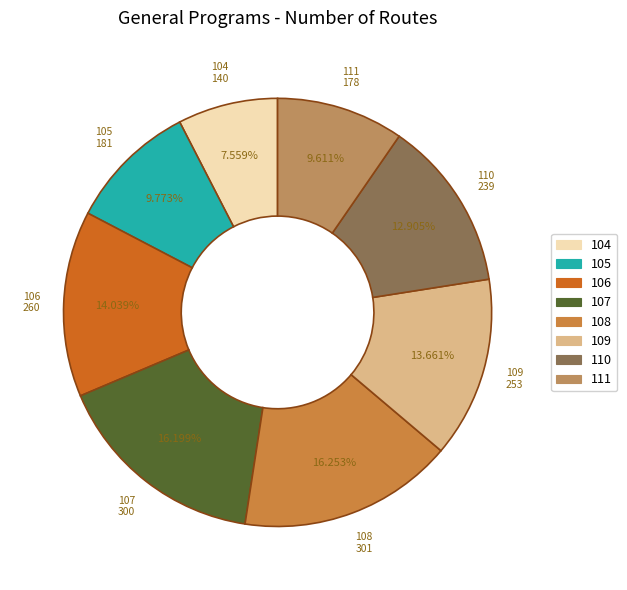

Between 108 and 105, which is larger?

108